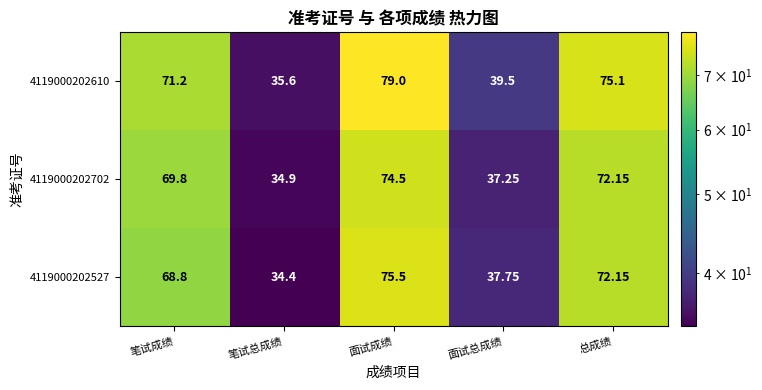

At which category is the sum across all series the highest?

面试成绩